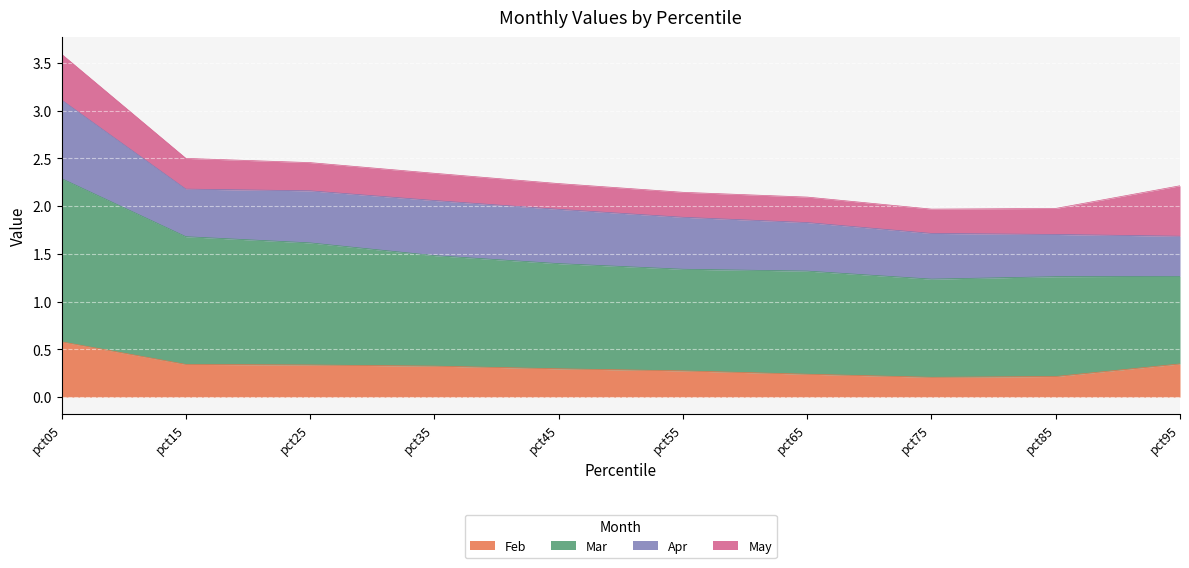

True or false: Mar and Feb cross at least once.

False